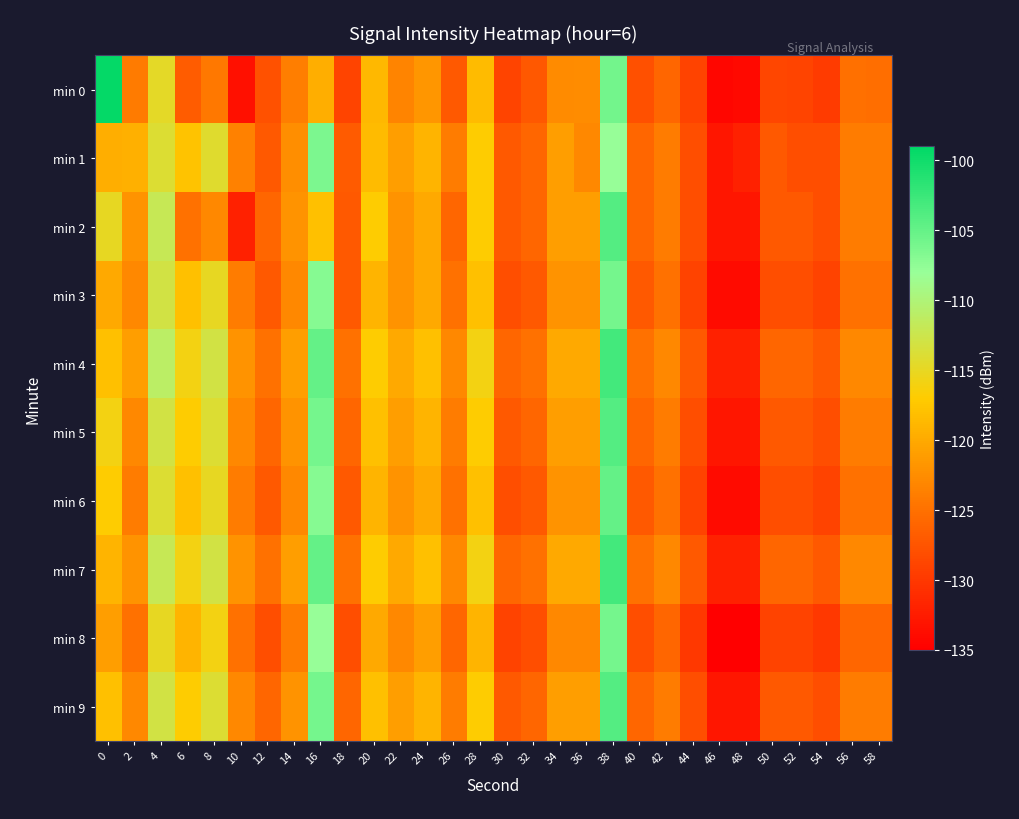

Which series has the widest spread of values?

min 0